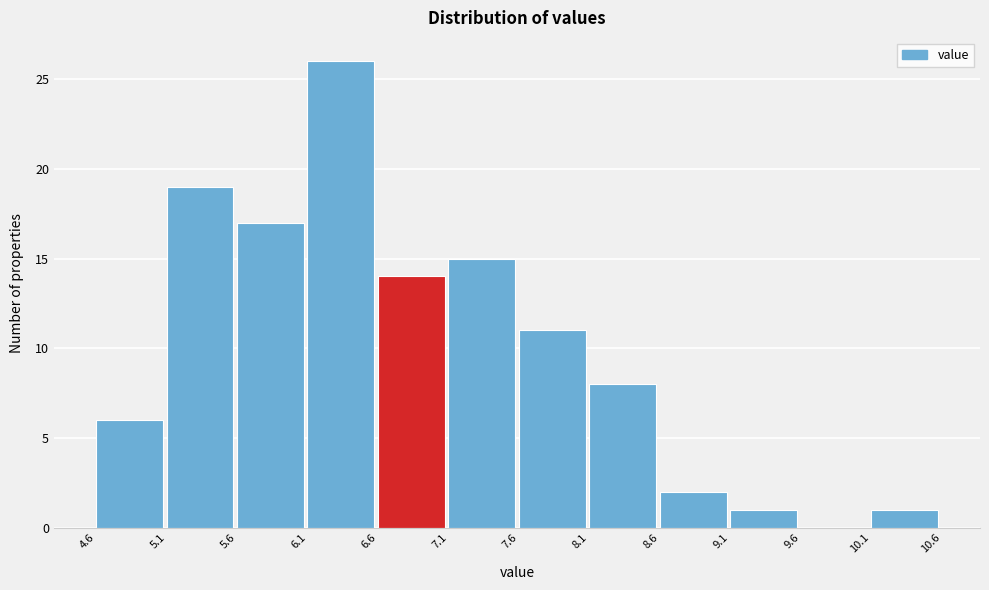

How tall is the bar that spans 5.1 to 5.6 on the x-axis? The values are not printed on the chart, so give them approximately, as read against the axis.

19